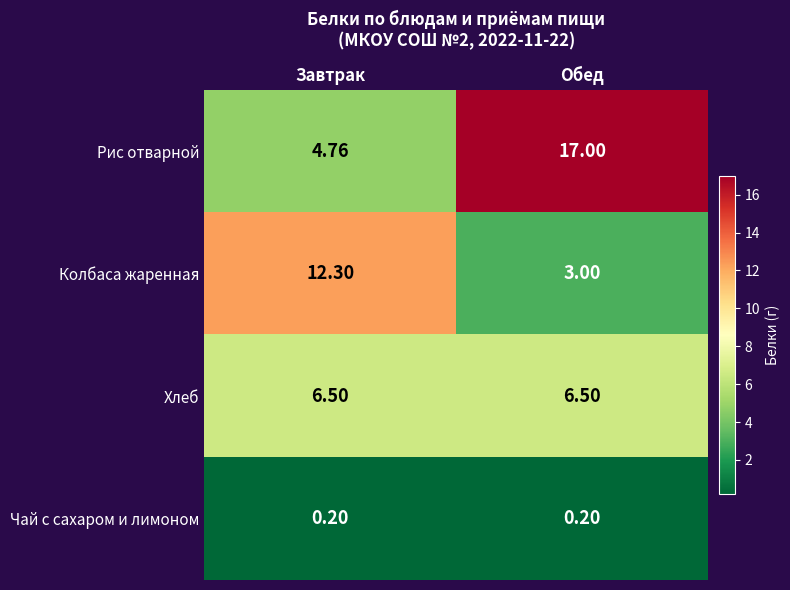

At which label is Рис отварной closest to 10?

Завтрак